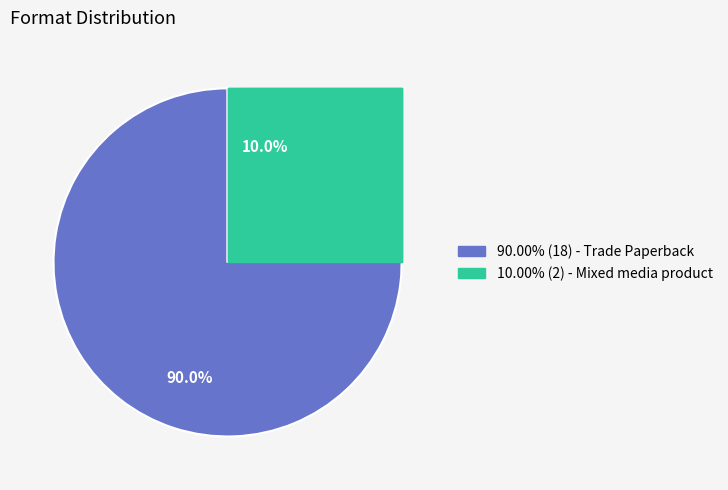

Is there any slice that represents more than half of the pie?

Yes